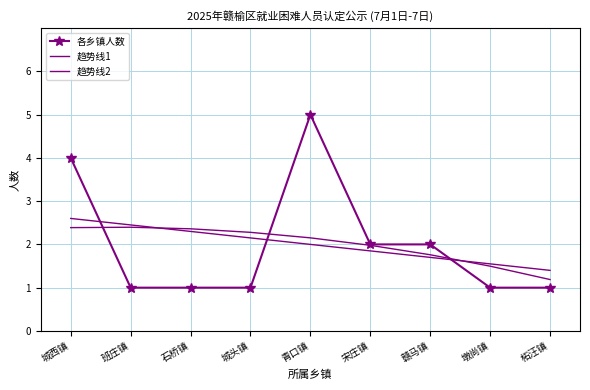

Rank the series by their average value, from highest to lowest.

各乡镇人数, 趋势线1, 趋势线2